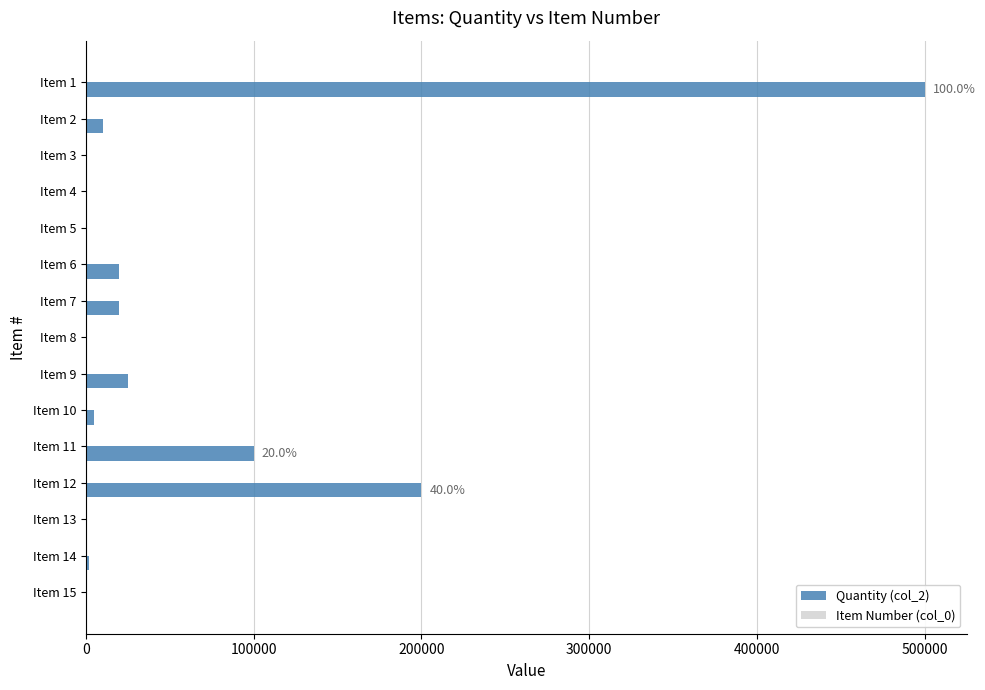

Which series has the largest total across all categories?

Quantity (col_2)